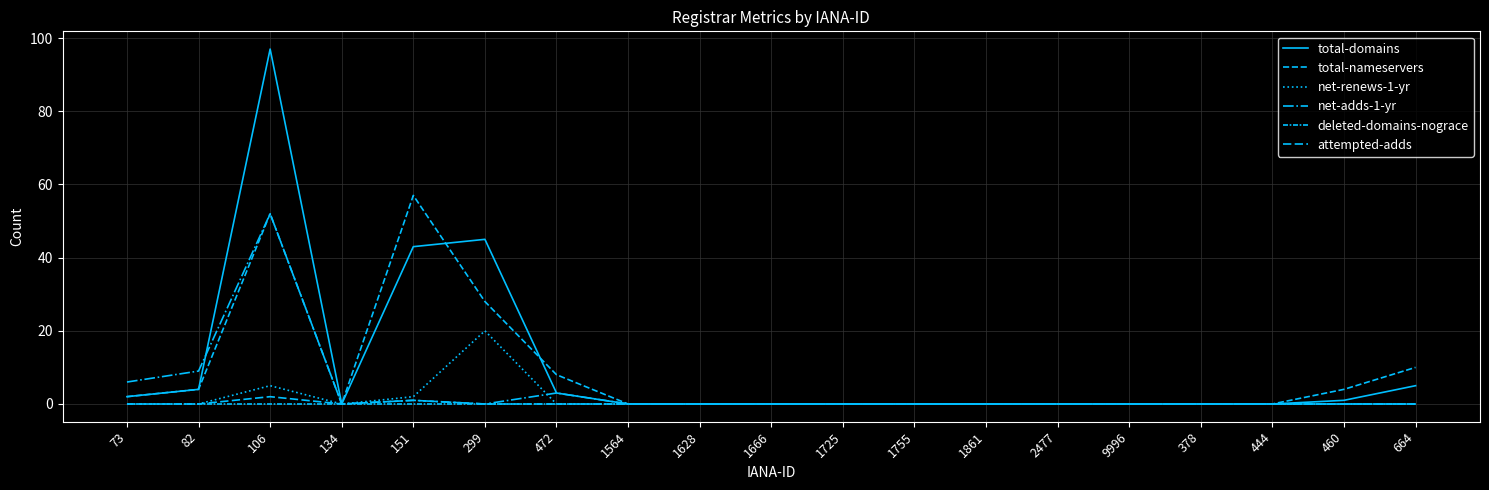

How many lines are shown in the chart?

6